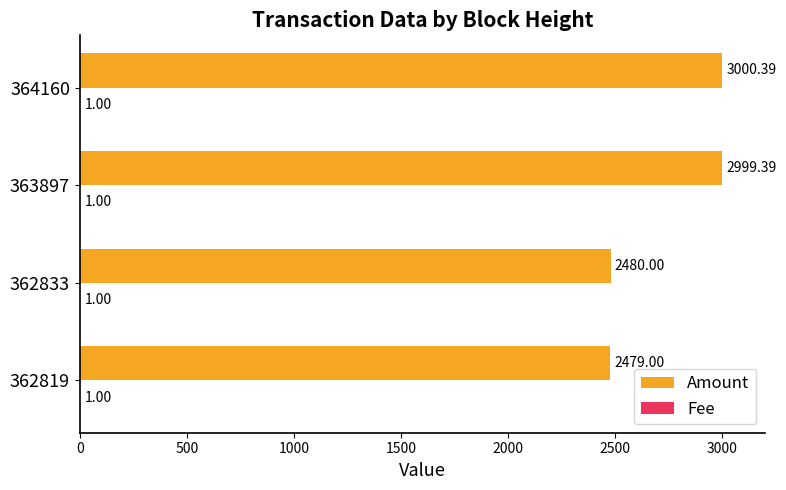

What is the sum of all Amount values?

10958.8